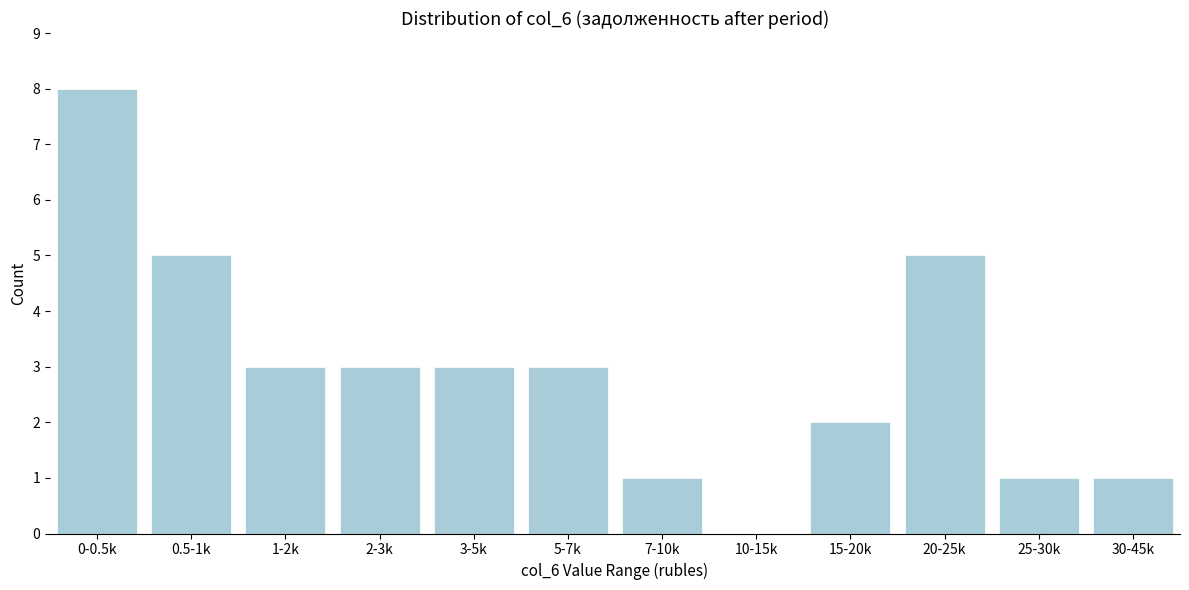

Reading left to right, extract all data points from this chart.

0-0.5k=8	0.5-1k=5	1-2k=3	2-3k=3	3-5k=3	5-7k=3	7-10k=1	10-15k=0	15-20k=2	20-25k=5	25-30k=1	30-45k=1